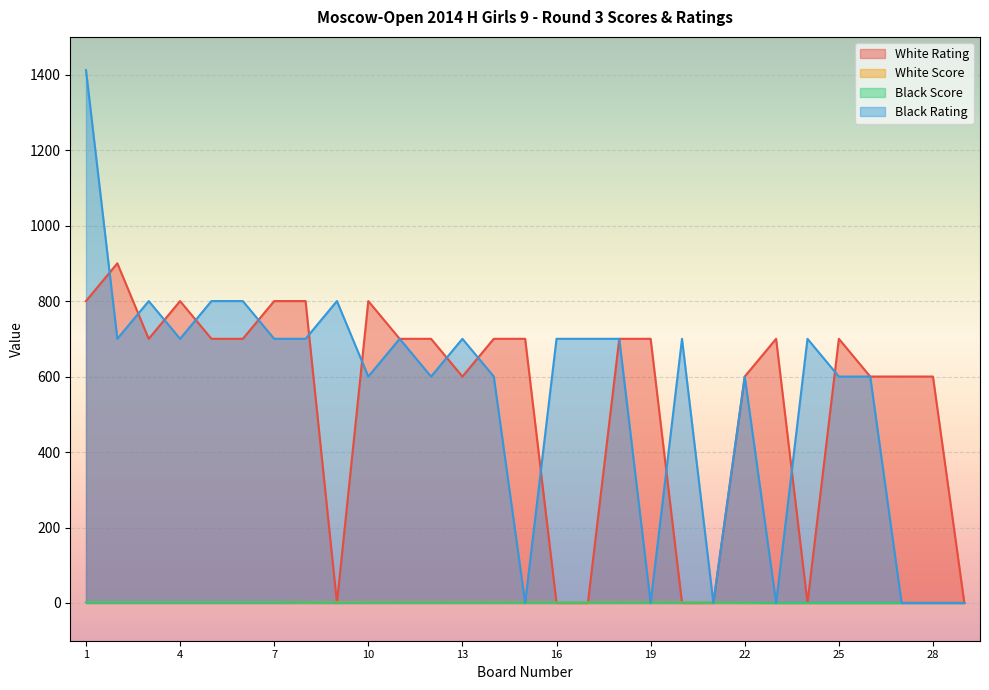

Does the chart display data point markers on the line(s)?

No